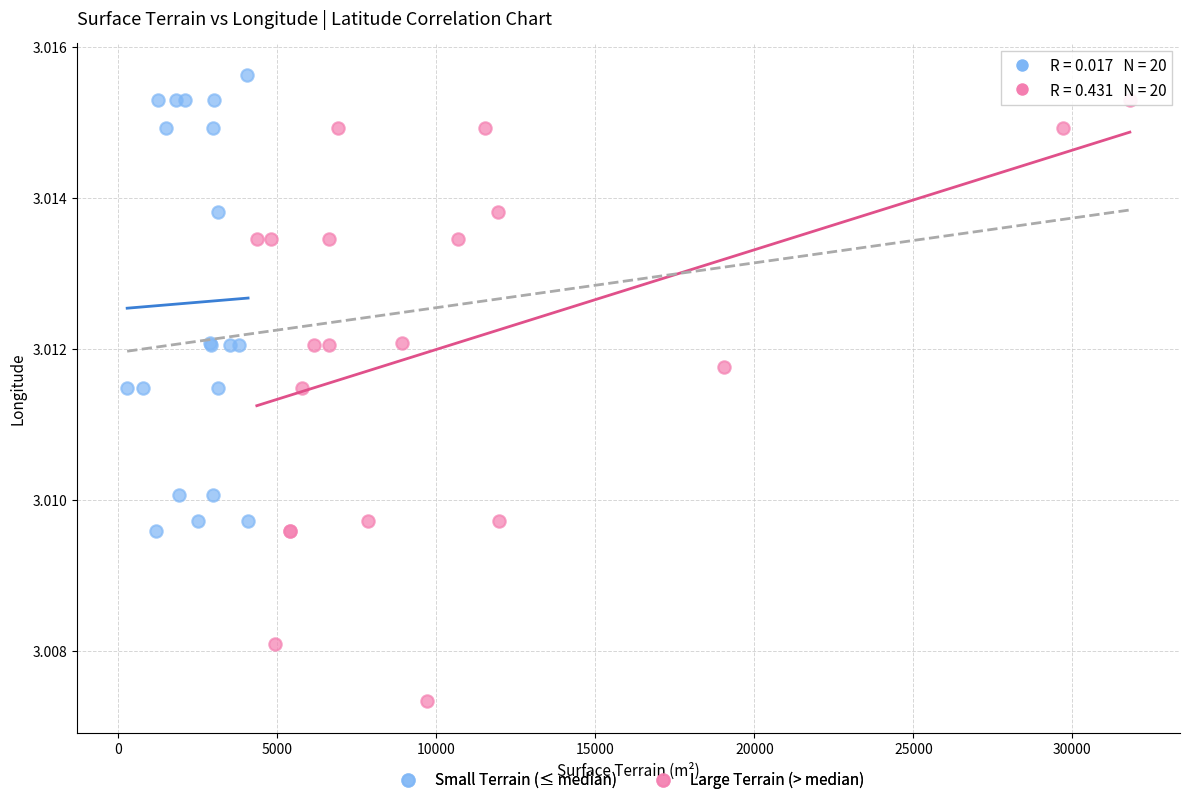

Which series has the largest Y range (max minus min)?

Large Terrain (> median)